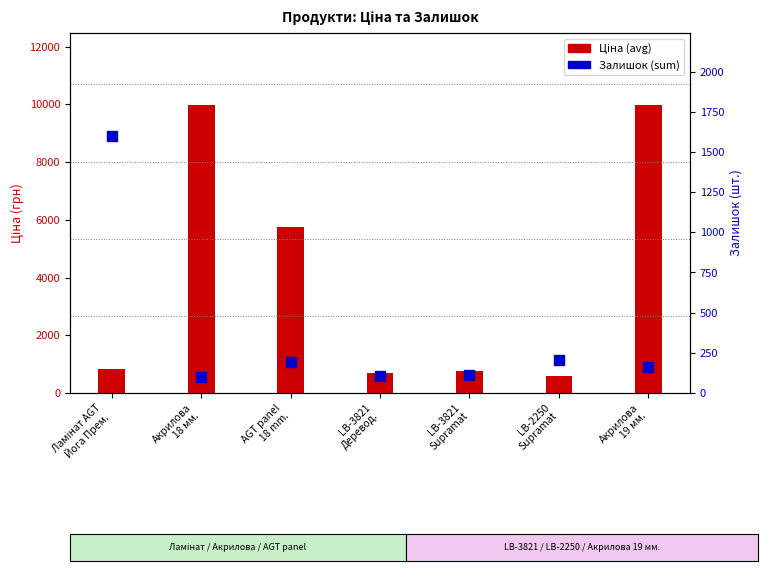

Is the value of Ціна (avg) at LB-3821
Деревод. greater than the value of Залишок (sum) at Ламінат AGT
Йога Прем.?

No